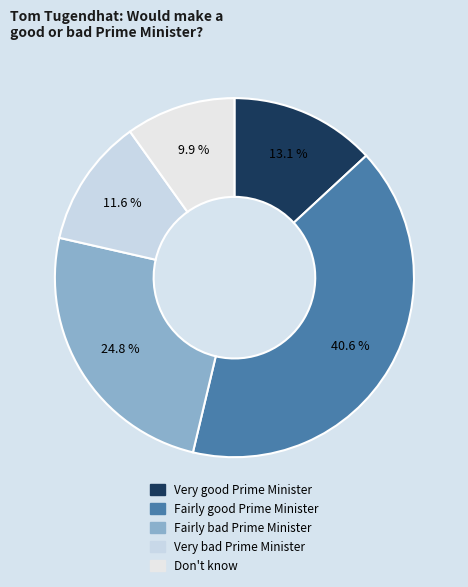

Which has a higher value, Fairly good Prime Minister or Very good Prime Minister?

Fairly good Prime Minister